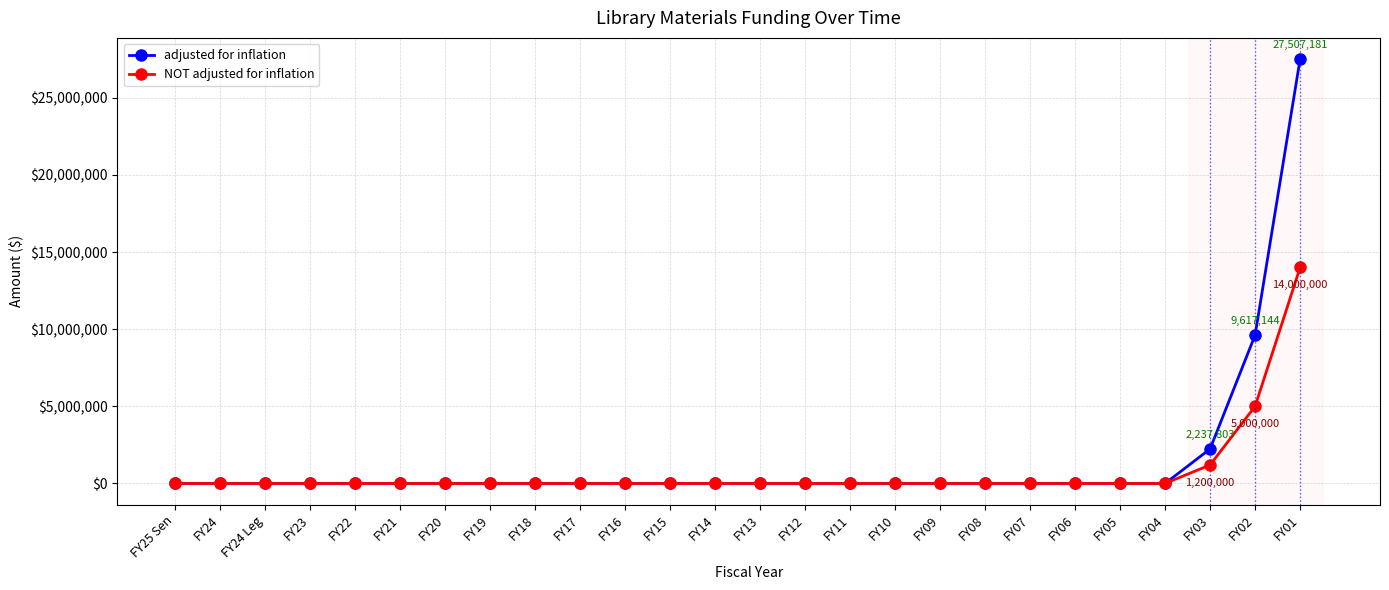

At which category is the sum across all series the highest?

FY01